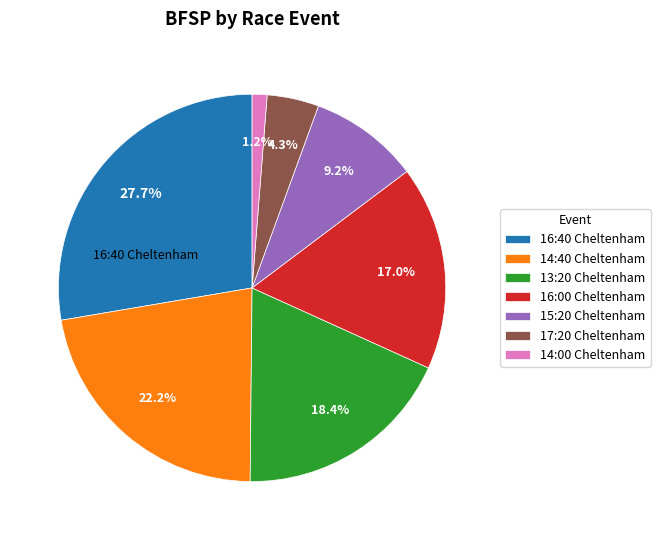

Which slice is the largest?

16:40 Cheltenham